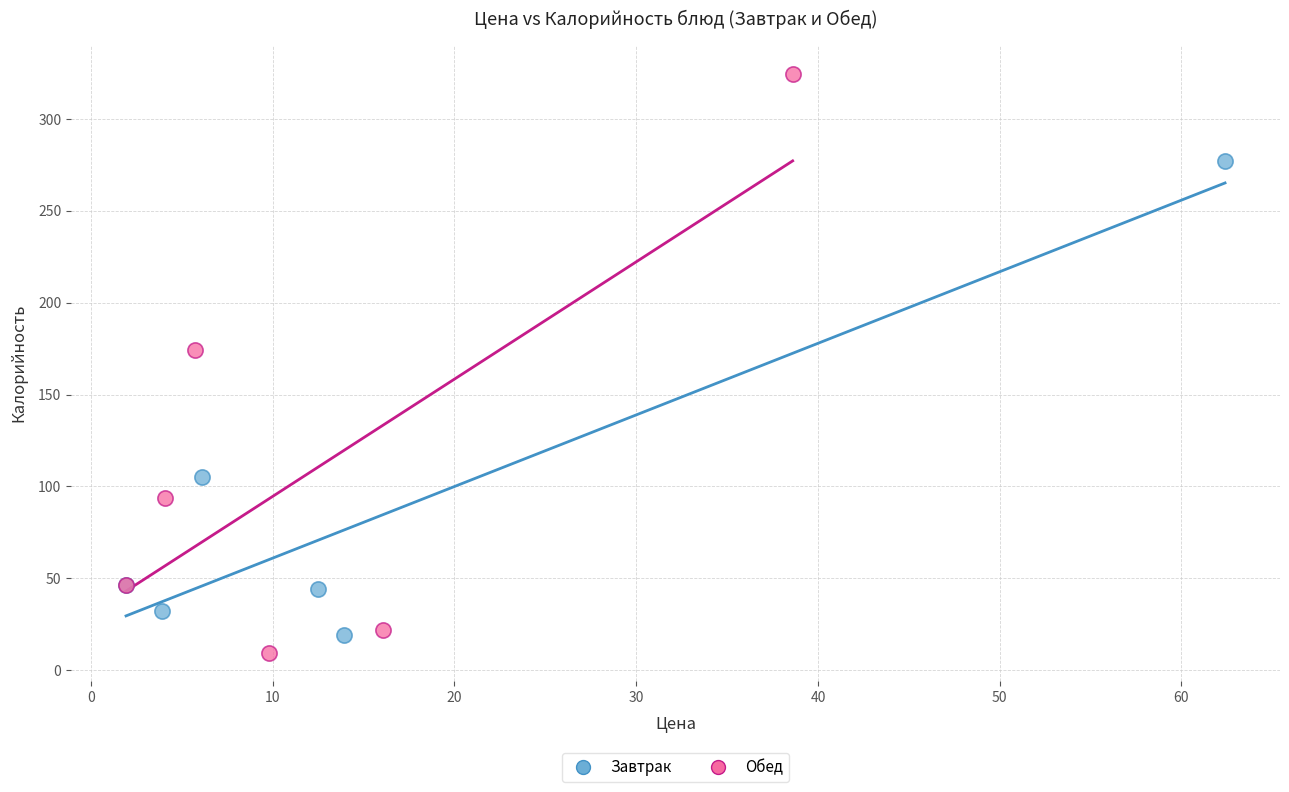

Which series reaches the maximum Y coordinate?

Обед